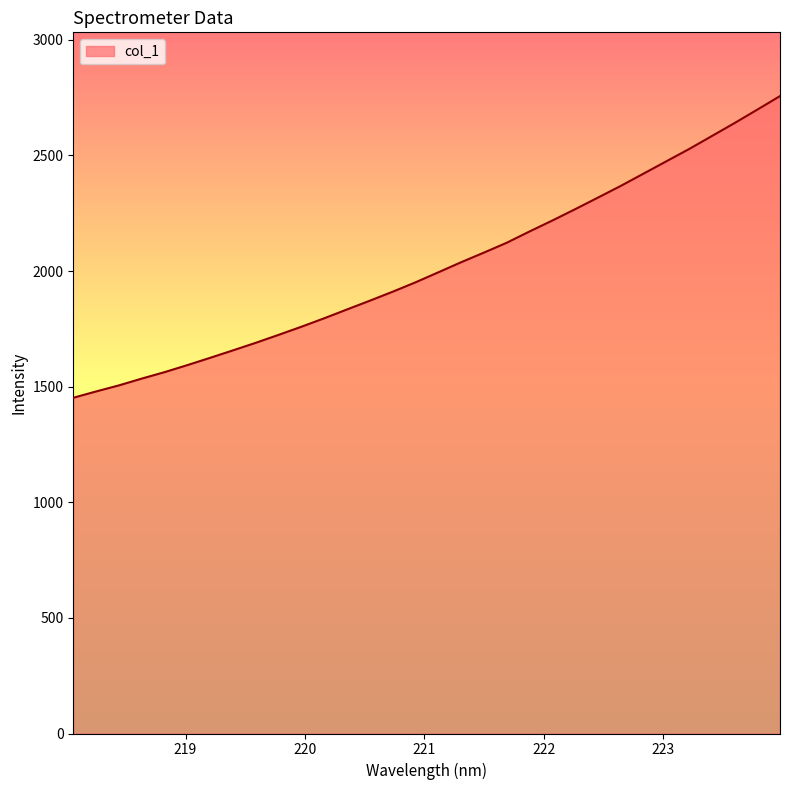

What is the smallest value displayed?

1451.9